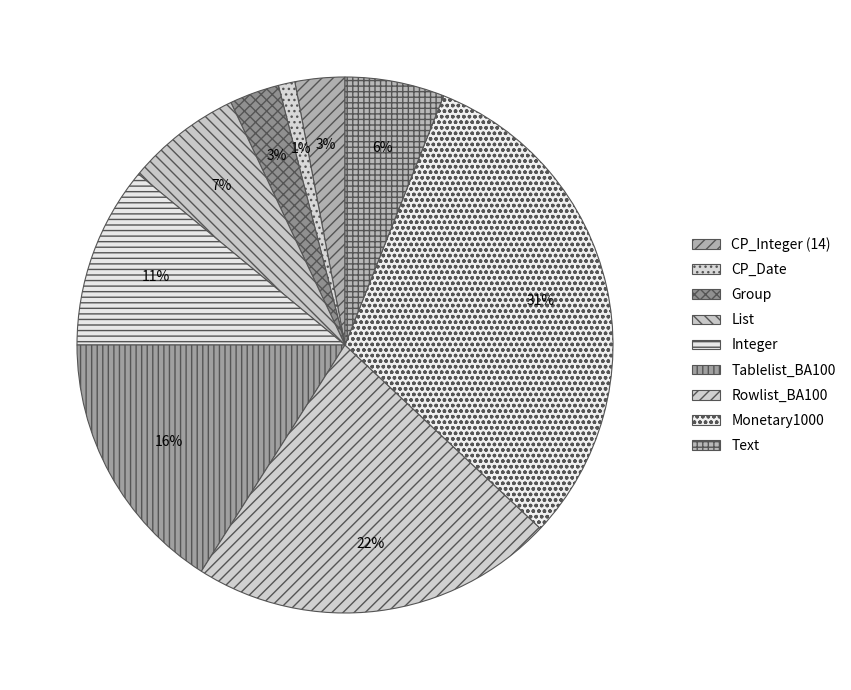

What percentage is NOT represented by CP_Date?

99.0%